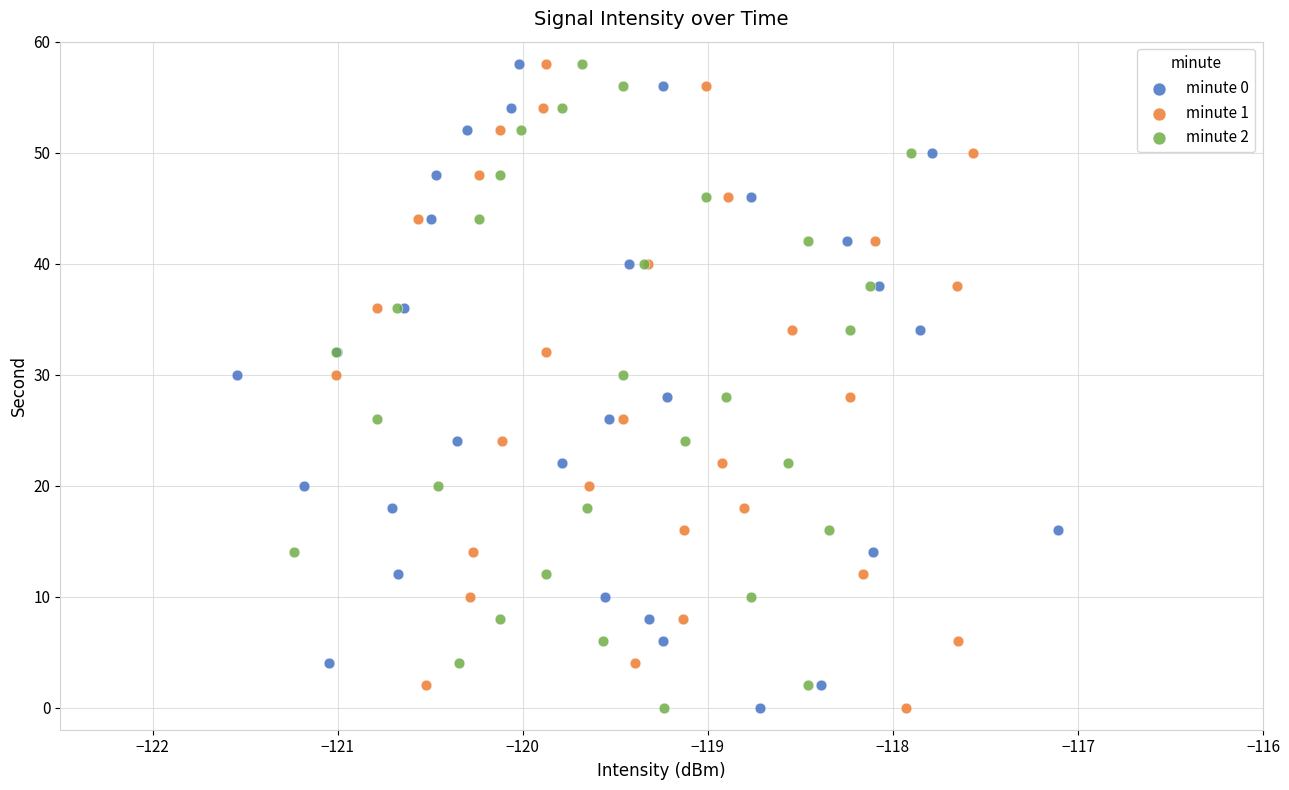

What are all the series names shown in the legend?

minute 0, minute 1, minute 2